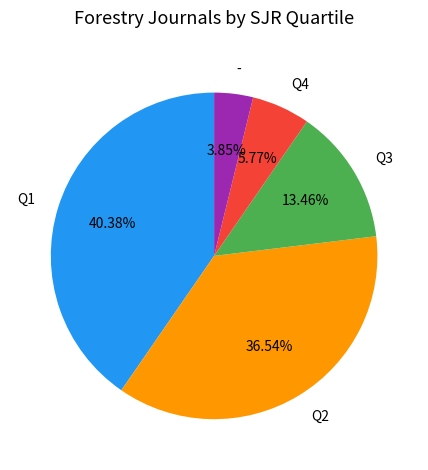

How many slices are in this pie chart?

5